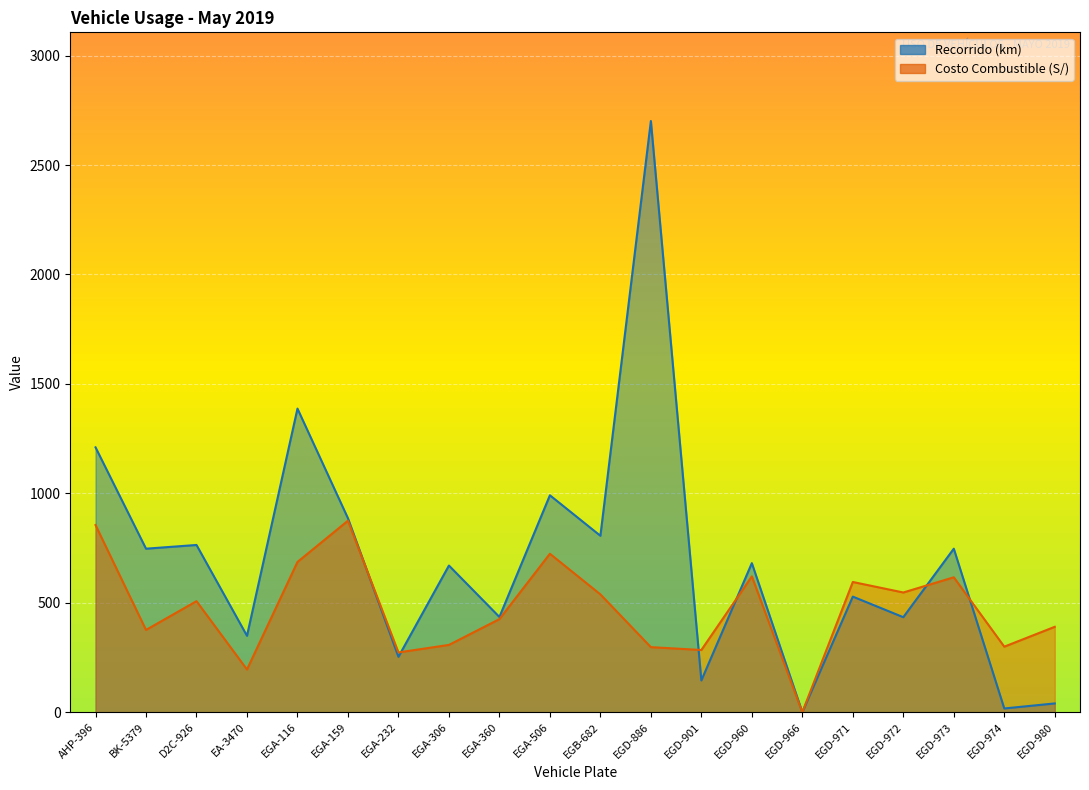

What is the difference between the maximum and minimum values in the Recorrido (km) series?

2701.0